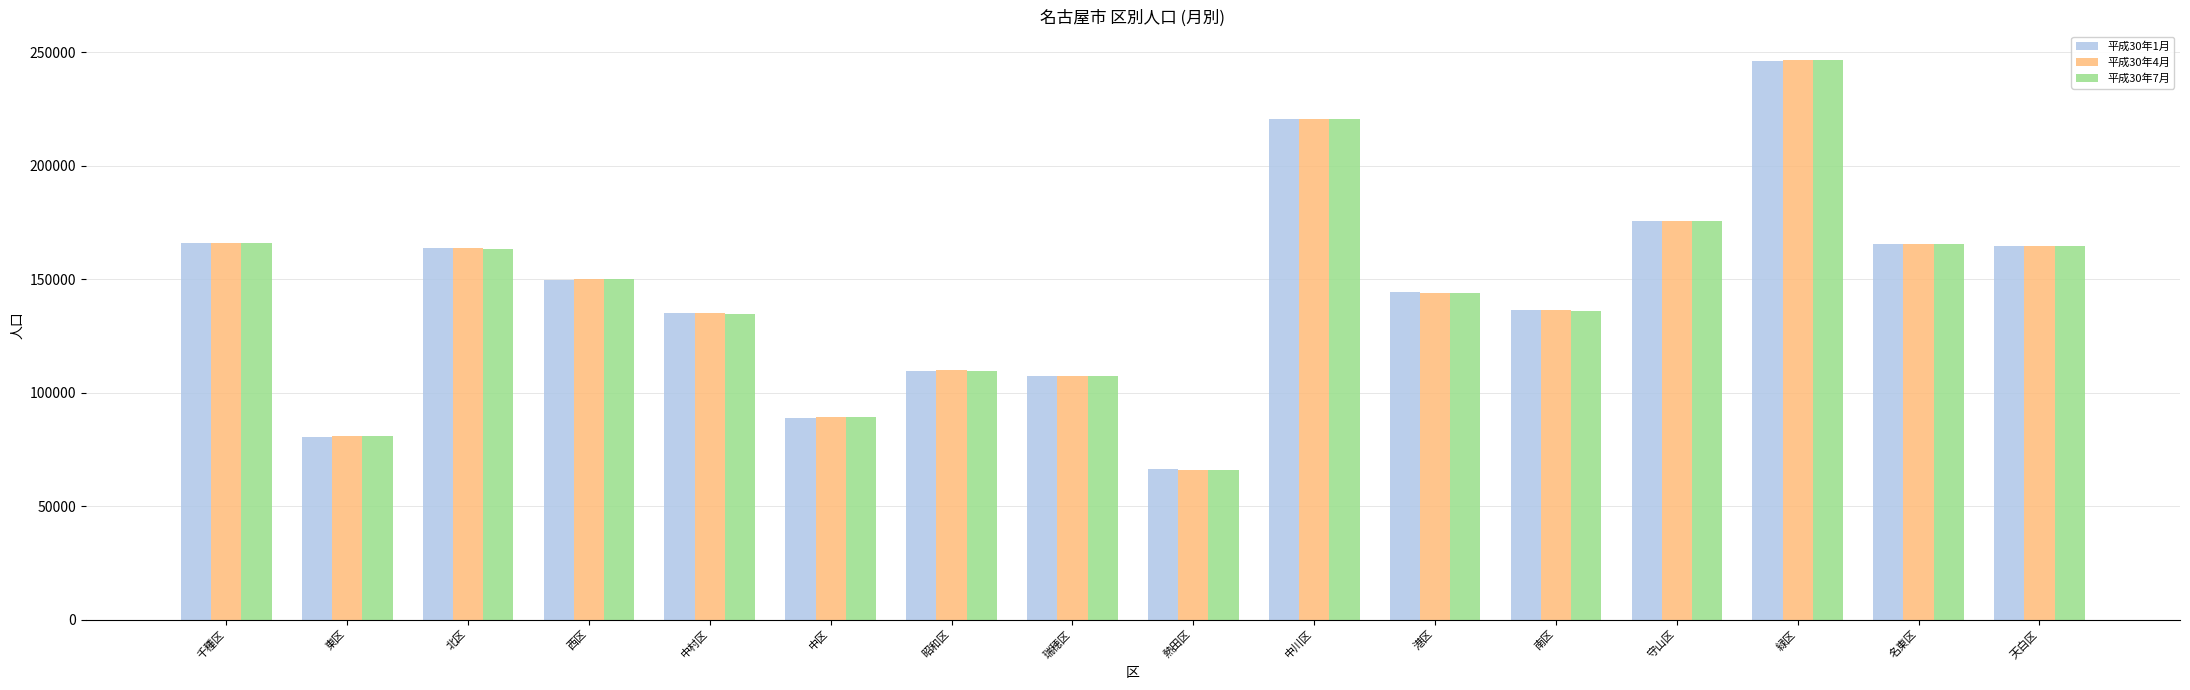

Count the number of data series in this chart.

3